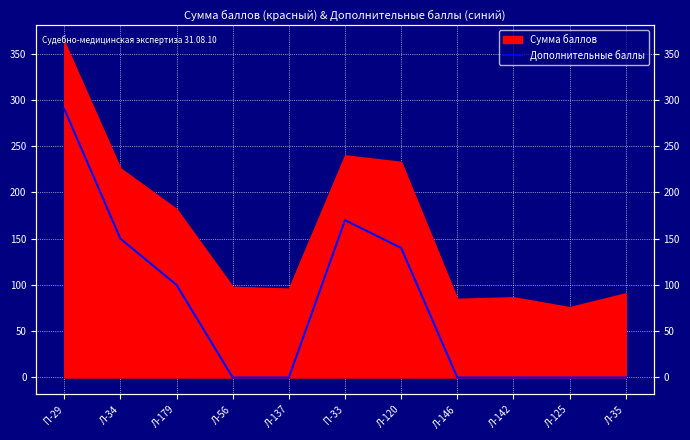

What is the difference between the maximum and minimum values?

290